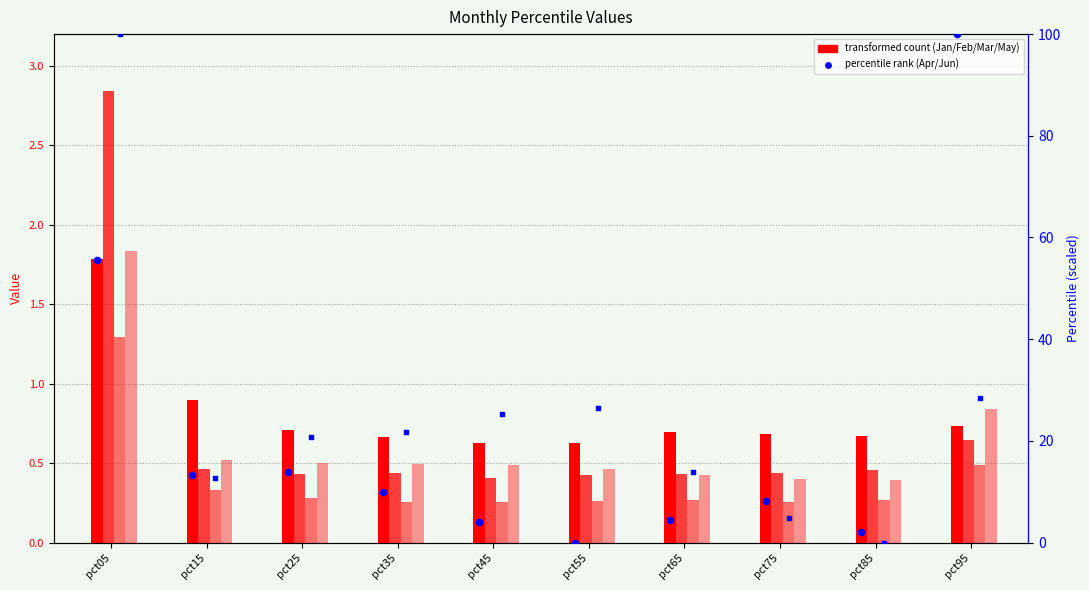

At how many categories does at least one series exceed 34?

2